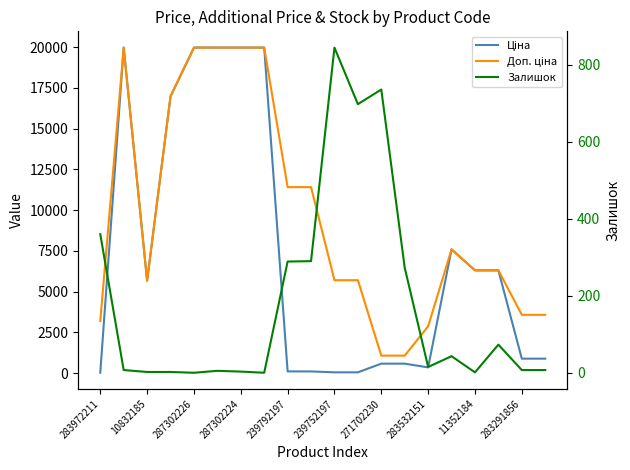

How many values in the Доп. ціна series are below 6308?

9